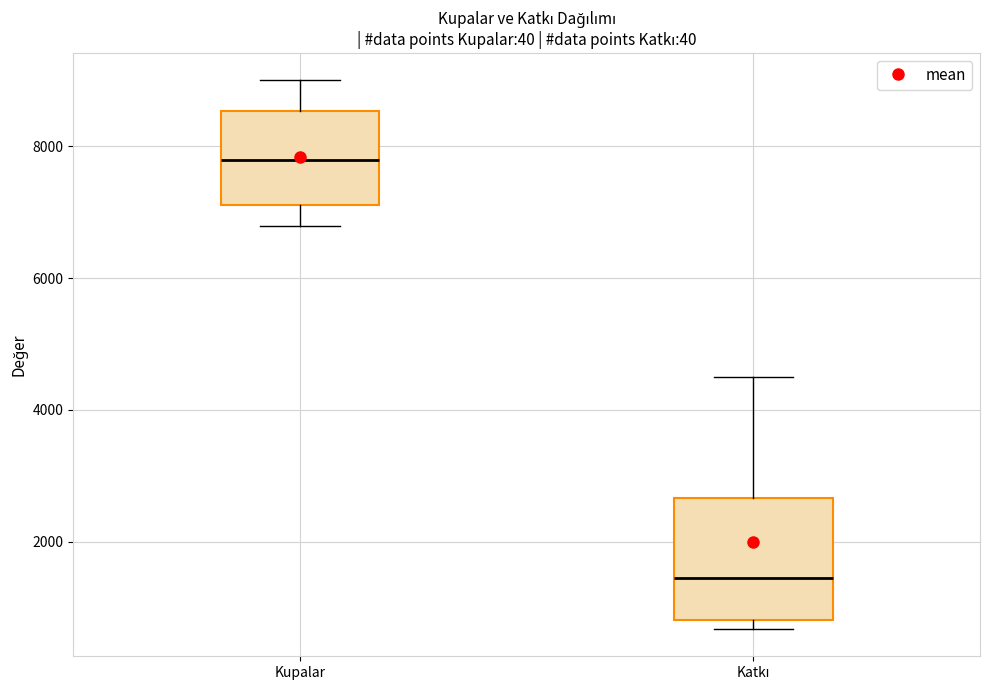

Where is the upper edge of the box for Kupalar on the y-axis? The values are not printed on the chart, so give them approximately, as read against the axis.

8600